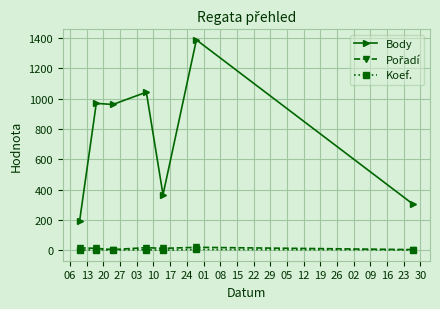

True or false: Koef. has more than 0 points higher than both neighbors.

True